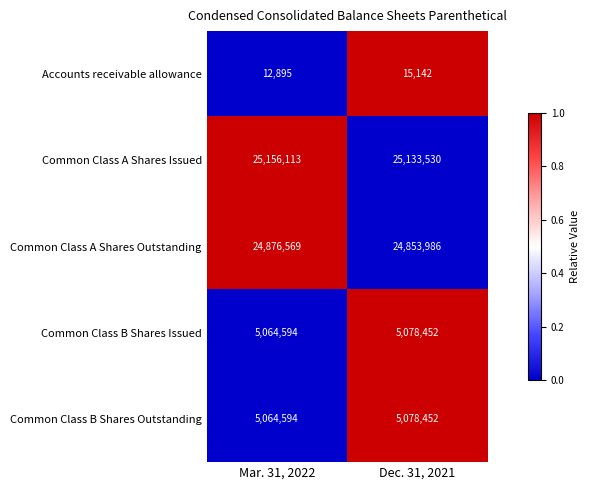

What is the average value of the Common Class B Shares Issued series?

5071523